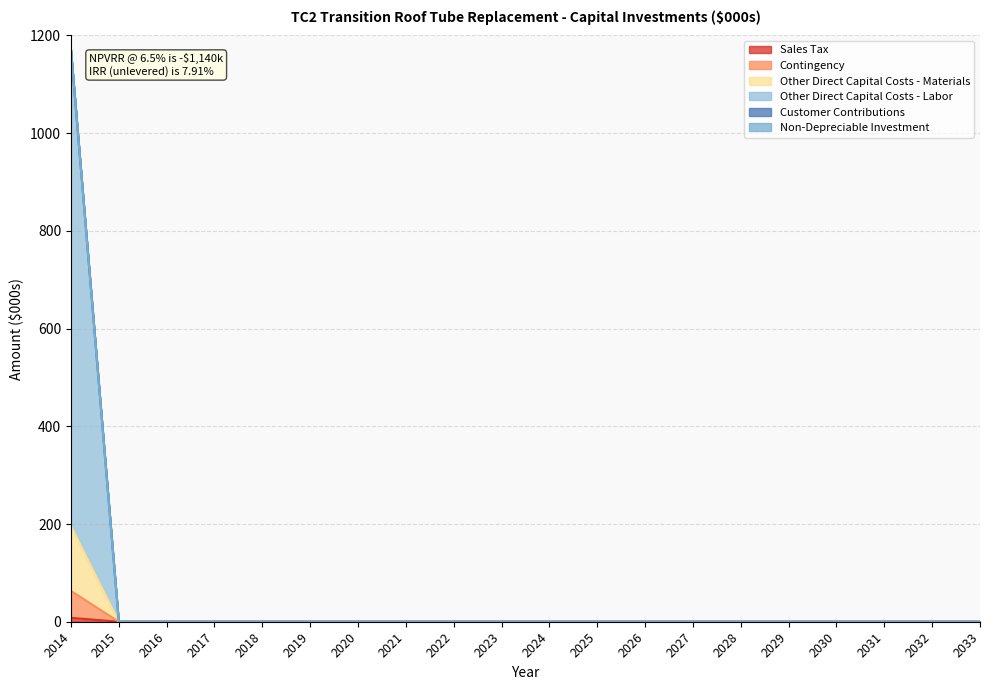

Rank the categories by Sales Tax value from lowest to highest.

2015, 2016, 2017, 2018, 2019, 2020, 2021, 2022, 2023, 2024, 2025, 2026, 2027, 2028, 2029, 2030, 2031, 2032, 2033, 2014